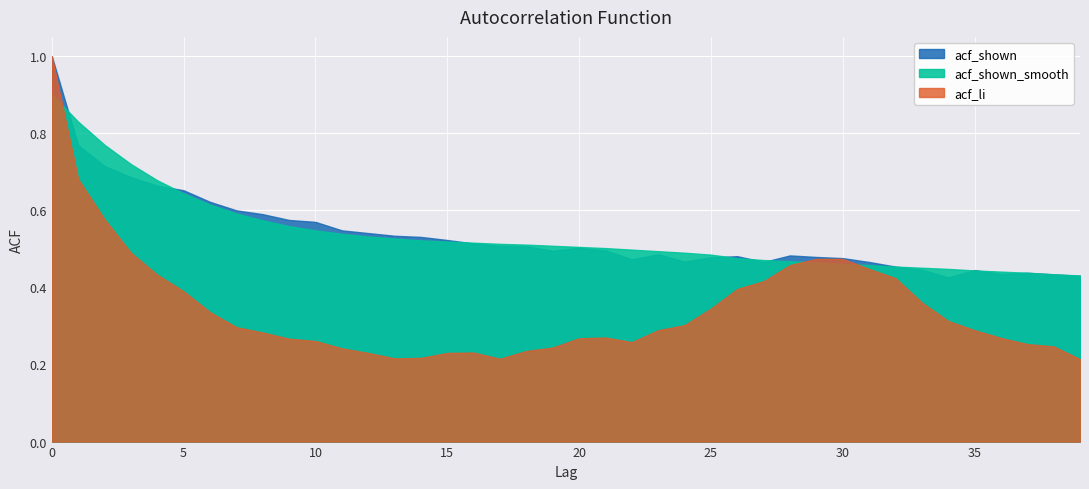

Is it true that acf_shown_smooth equals 0.8 at 16?

False